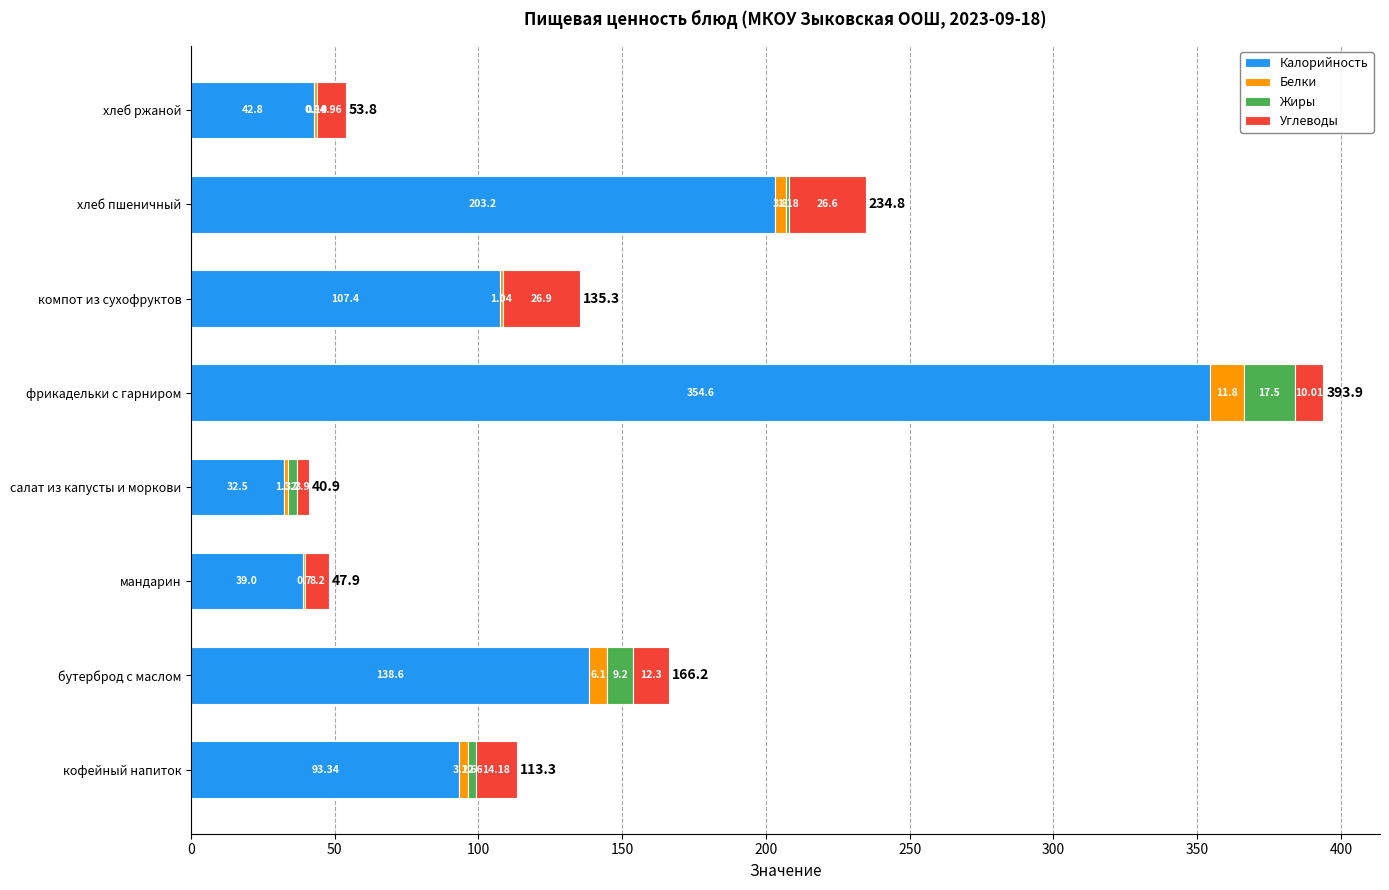

What is the sum of all Калорийность values?

1011.4